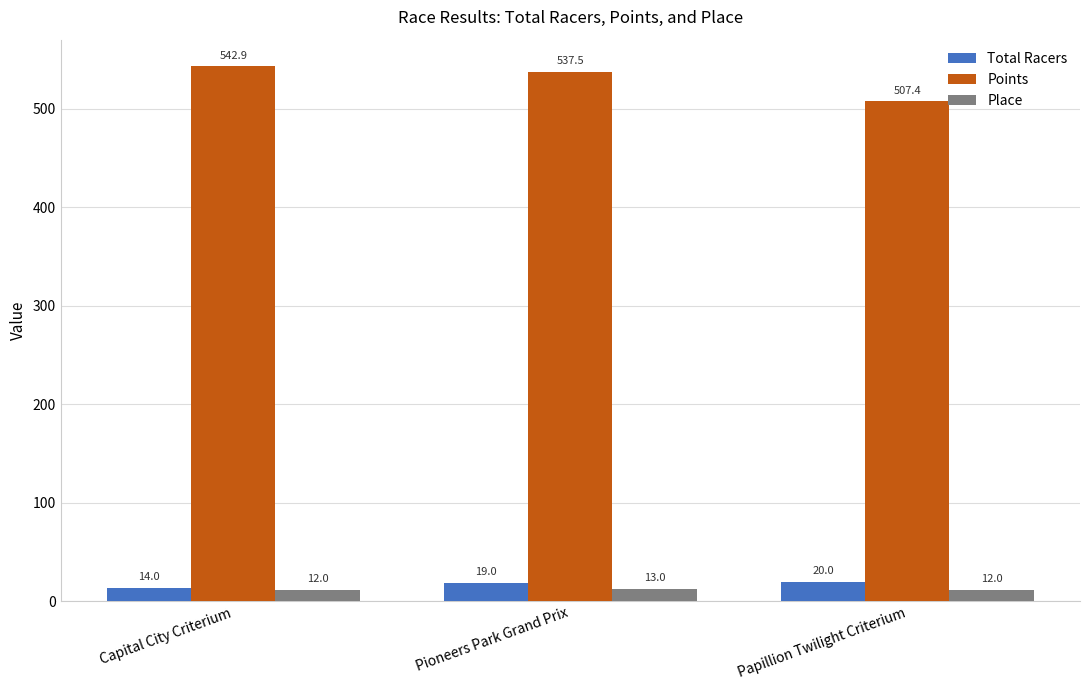

Which series has the largest range (max minus min)?

Points